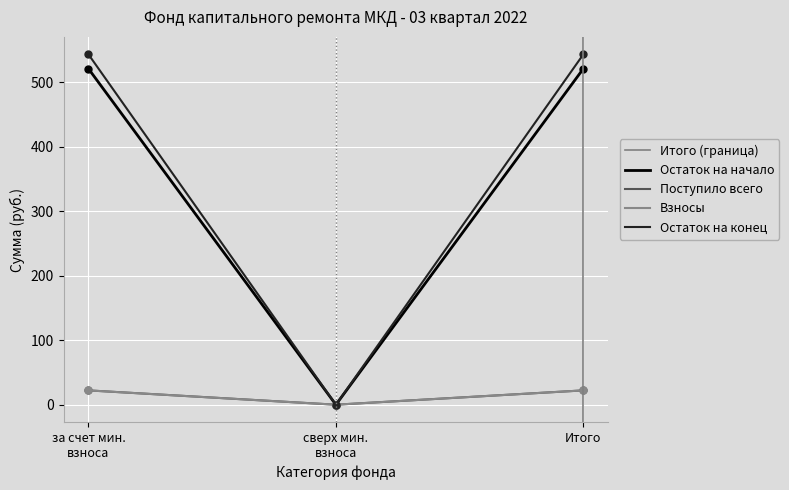

Count the number of data series in this chart.

4